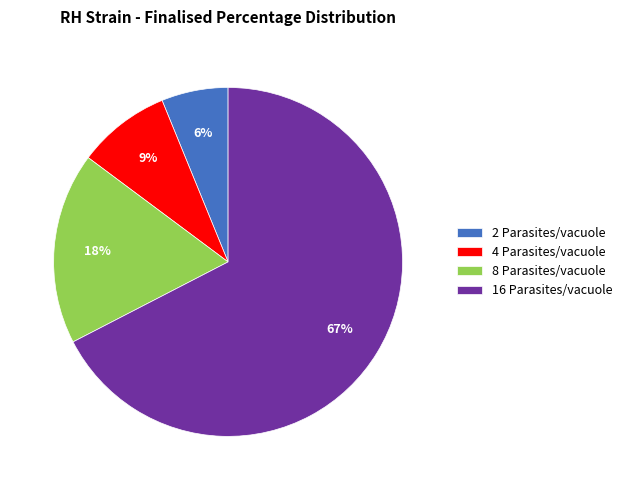

To the nearest percent, what is the average slice percentage?

25%